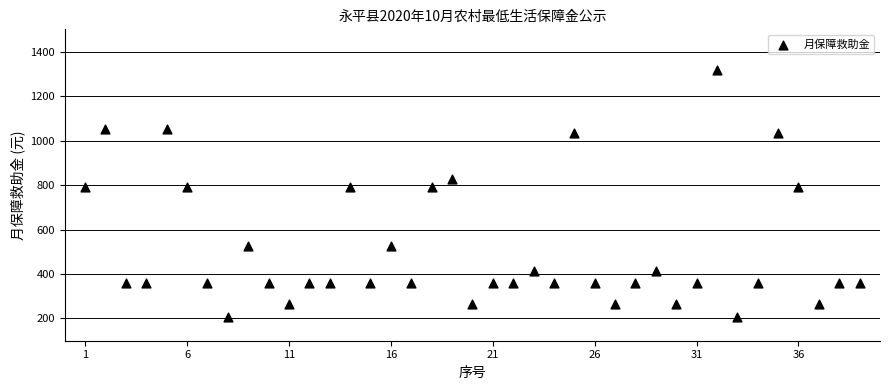

What is the range of X values (max minus min)?

38